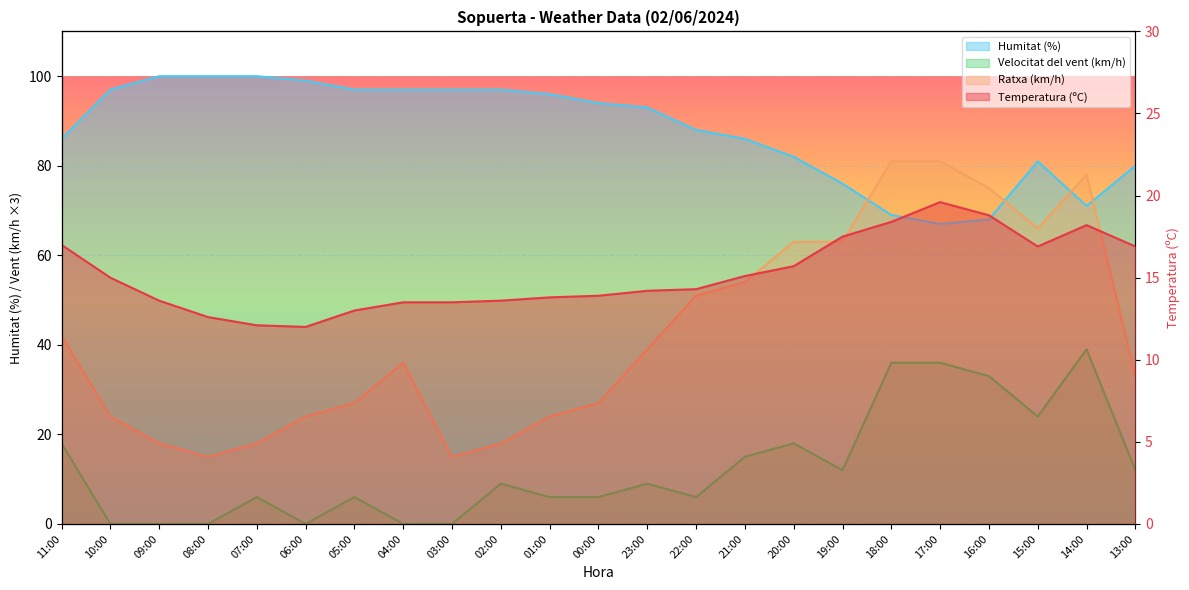

How many distinct data groups are displayed?

4